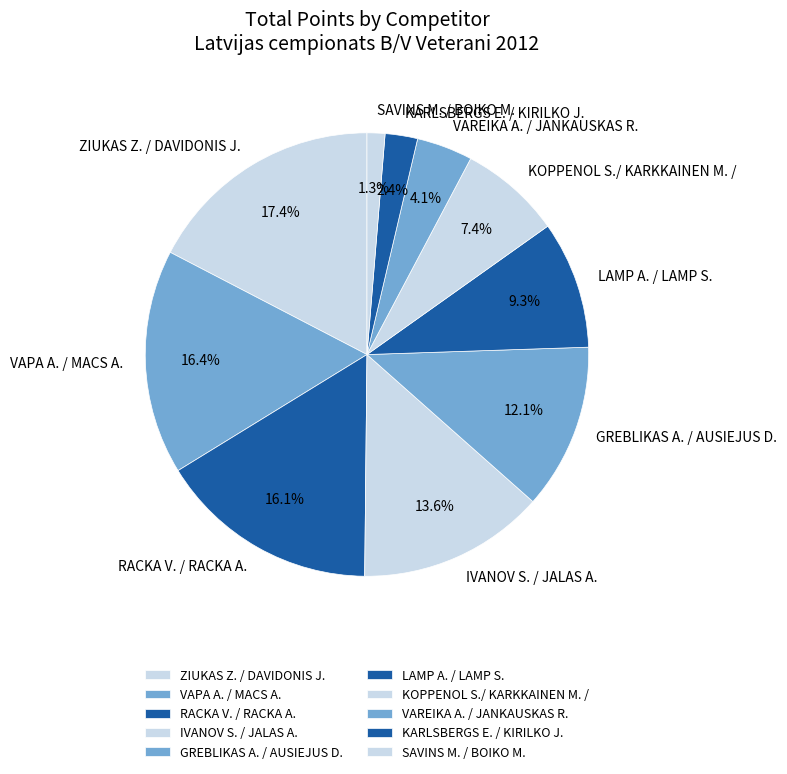

To the nearest percent, what portion does KOPPENOL S./ KARKKAINEN M. / represent?

7%